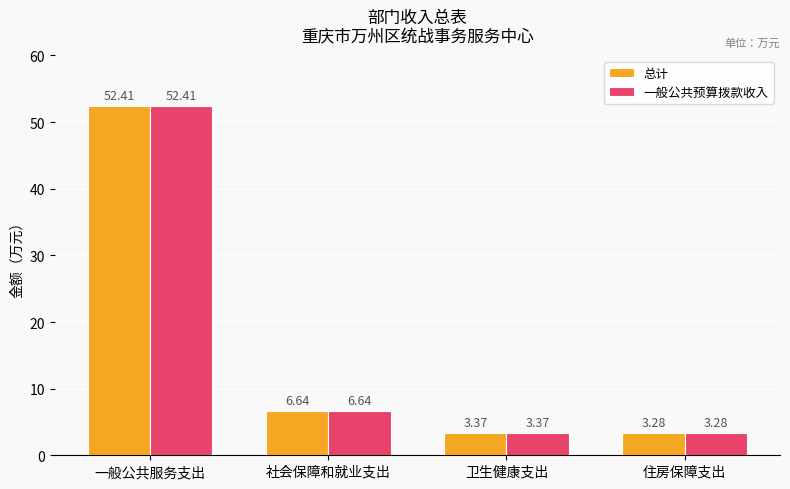

What position from the right is 一般公共服务支出?

4